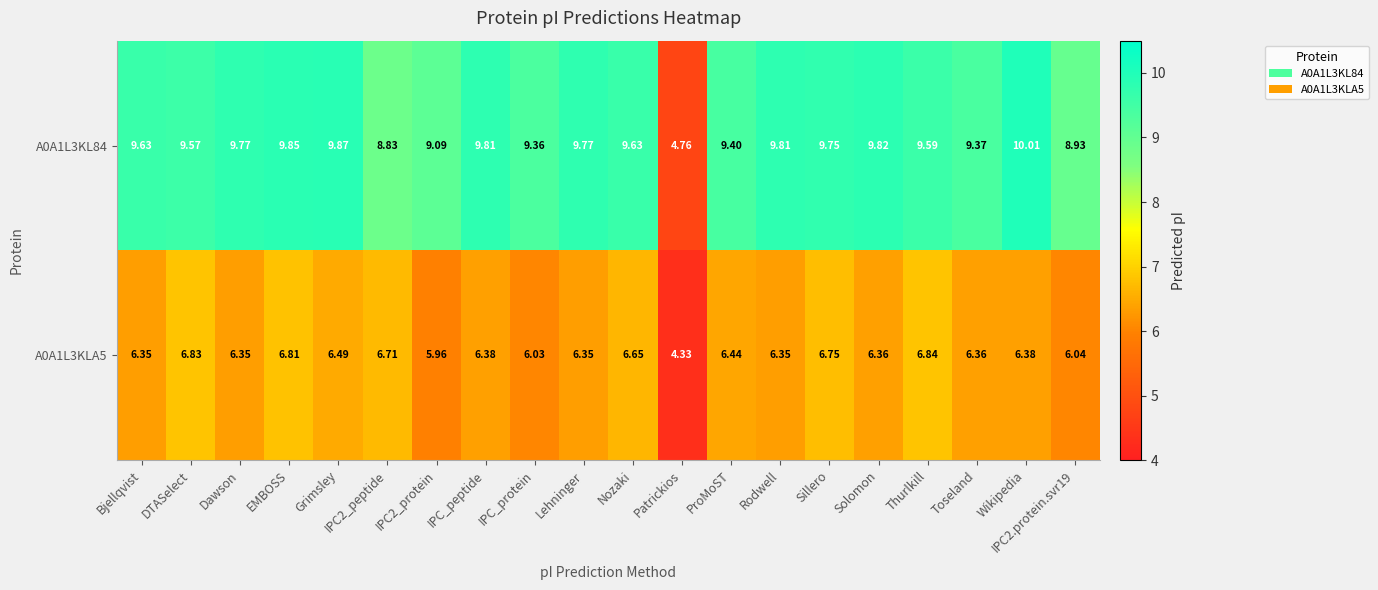

Is the value of A0A1L3KLA5 at Dawson greater than the value of A0A1L3KL84 at EMBOSS?

No